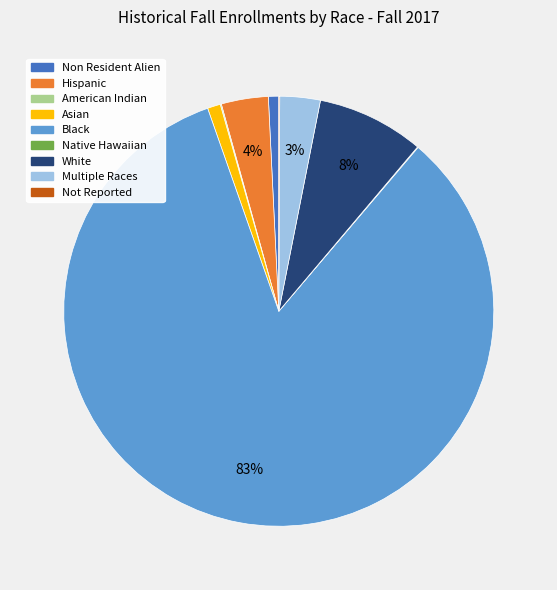

Is there a majority slice in this chart?

Yes